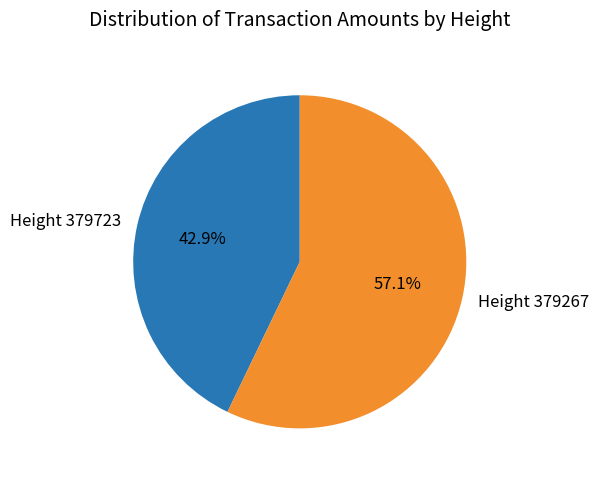

To the nearest percent, what is the average slice percentage?

50%